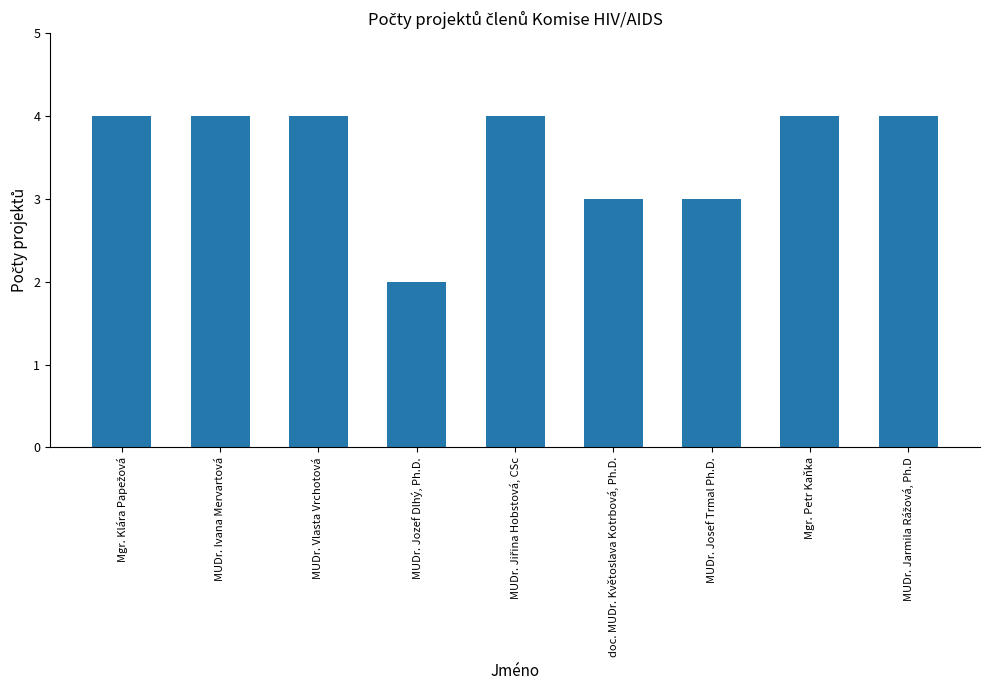

Are the bars horizontal?

No